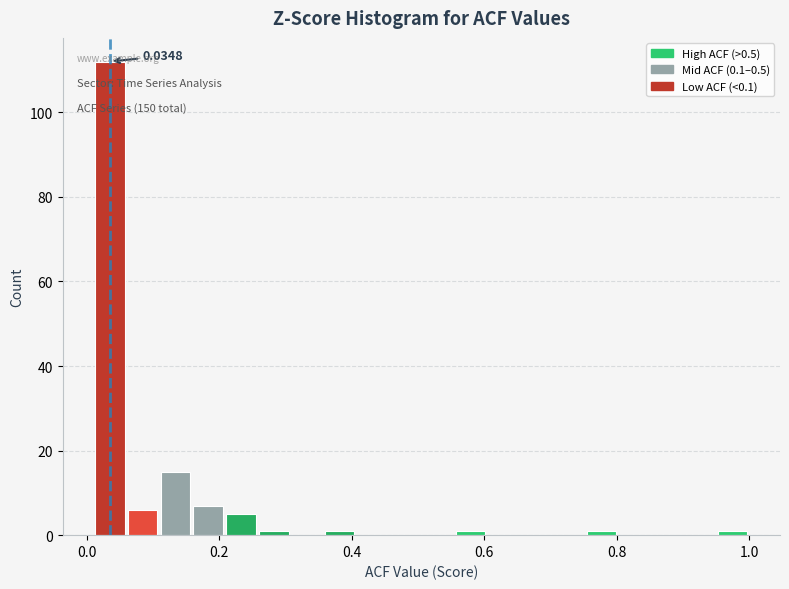

Around what value on the x-axis is the tallest bar? Give the approximate position of its centre, as read against the axis.

0.04